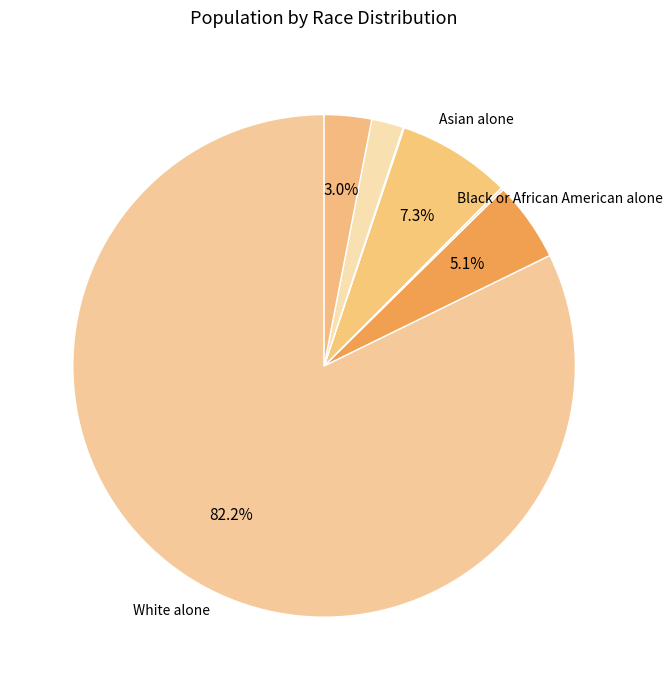

Which category accounts for the majority?

White alone